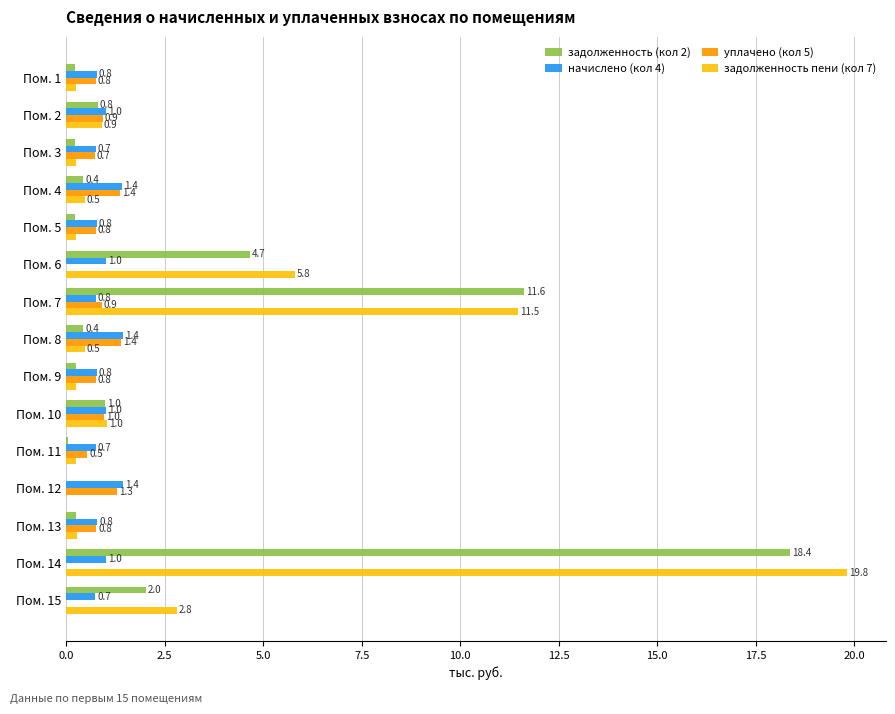

What are all the series names shown in the legend?

задолженность (кол 2), начислено (кол 4), уплачено (кол 5), задолженность пени (кол 7)